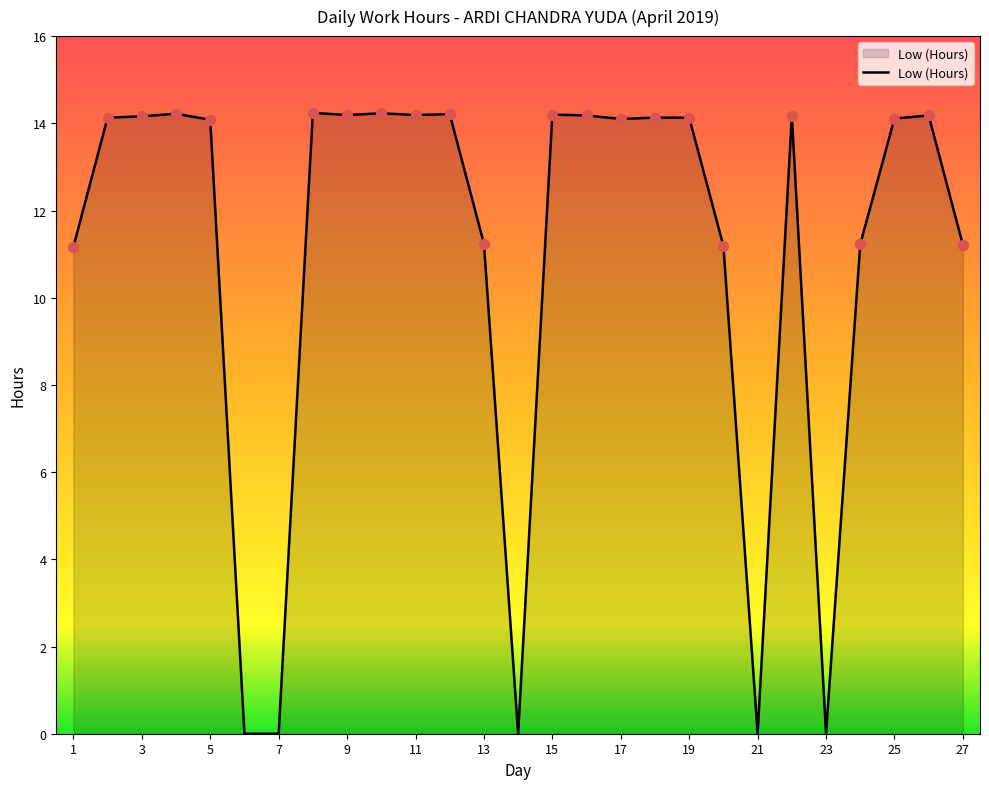

What is the difference between the maximum and minimum values?

14.2